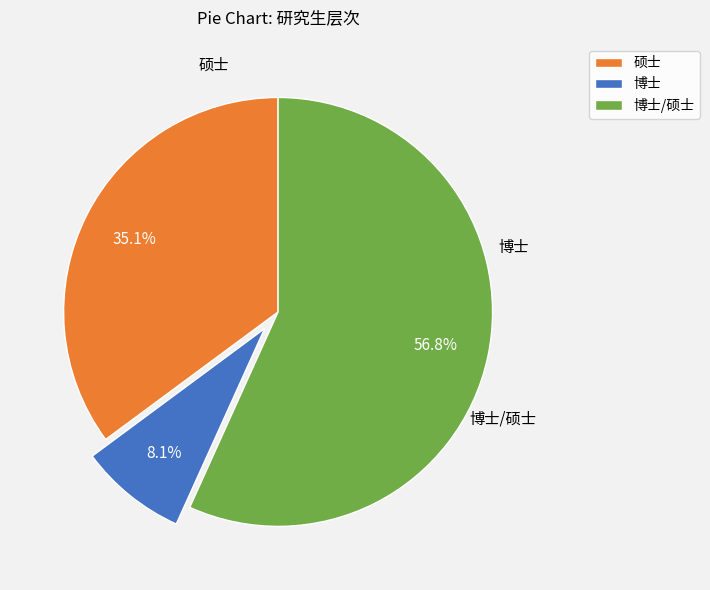

Which slice is the smallest?

博士